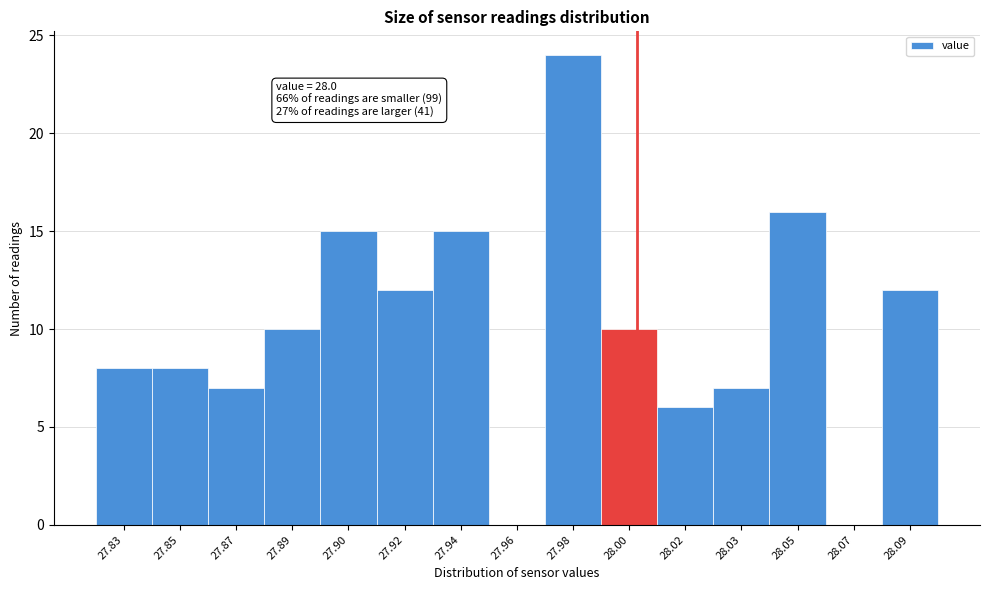

Reading right to left, extract all data points from this chart.

28.09=12	28.07=0	28.05=16	28.03=7	28.02=6	28.00=10	27.98=24	27.96=0	27.94=15	27.92=12	27.90=15	27.89=10	27.87=7	27.85=8	27.83=8